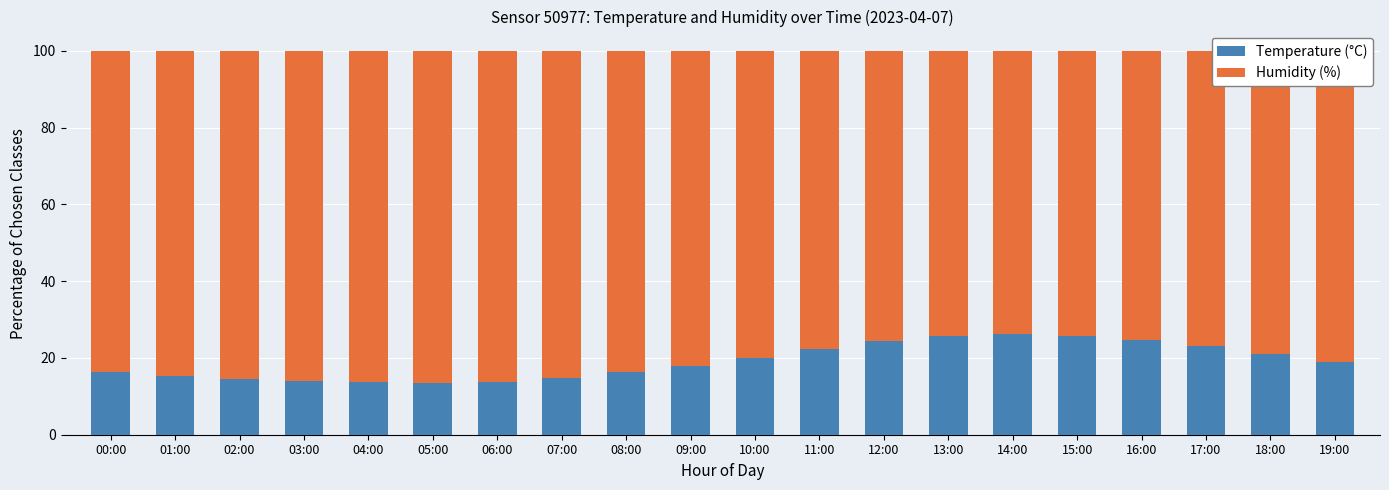

True or false: Temperature (°C) has a value of 24.6 at 16:00.

True